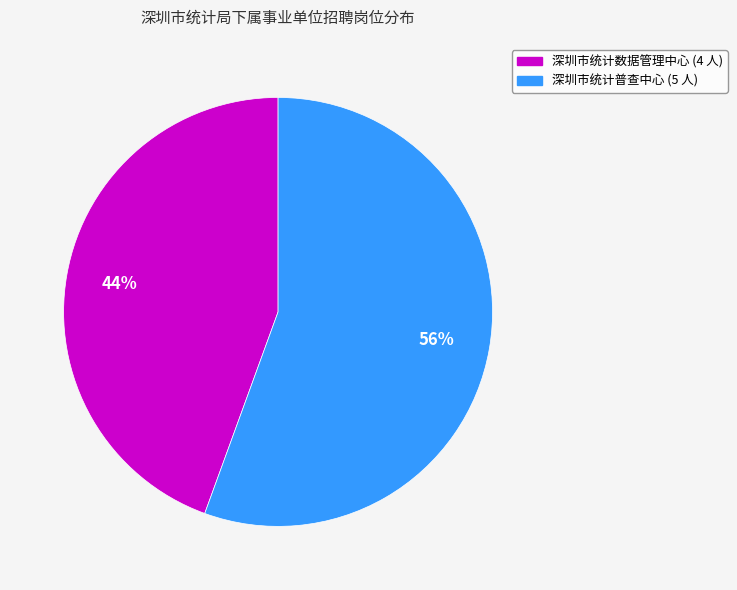

The 深圳市统计数据管理中心 slice represents 30% of the pie. True or false?

False